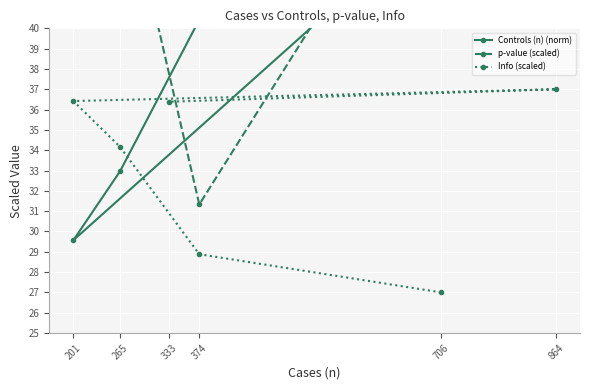

Where is the first local maximum for p-value (scaled)?

265